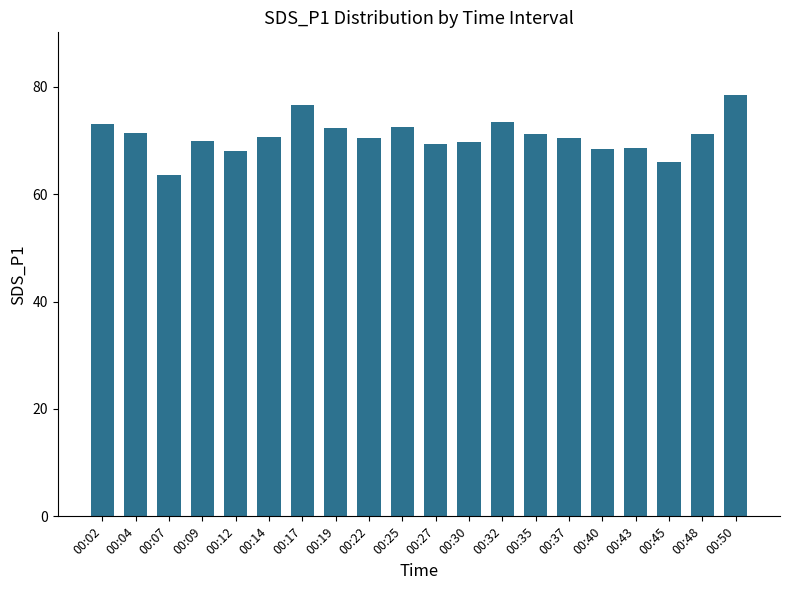

At which category does the chart reach its minimum across all series?

00:07